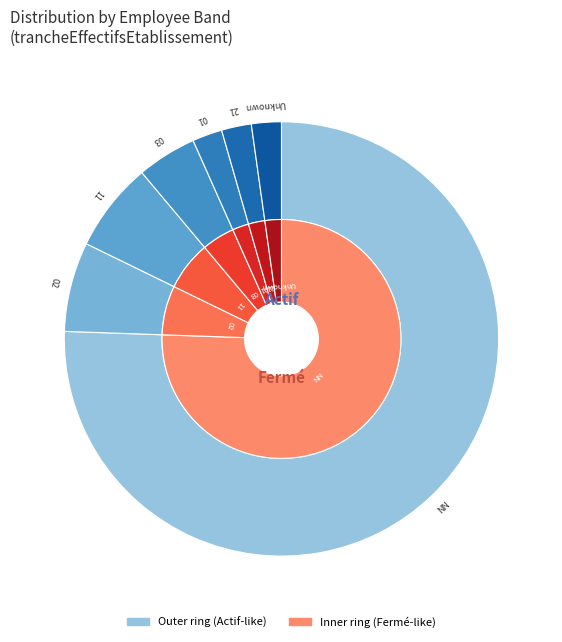

Is 02 the majority of the pie?

No